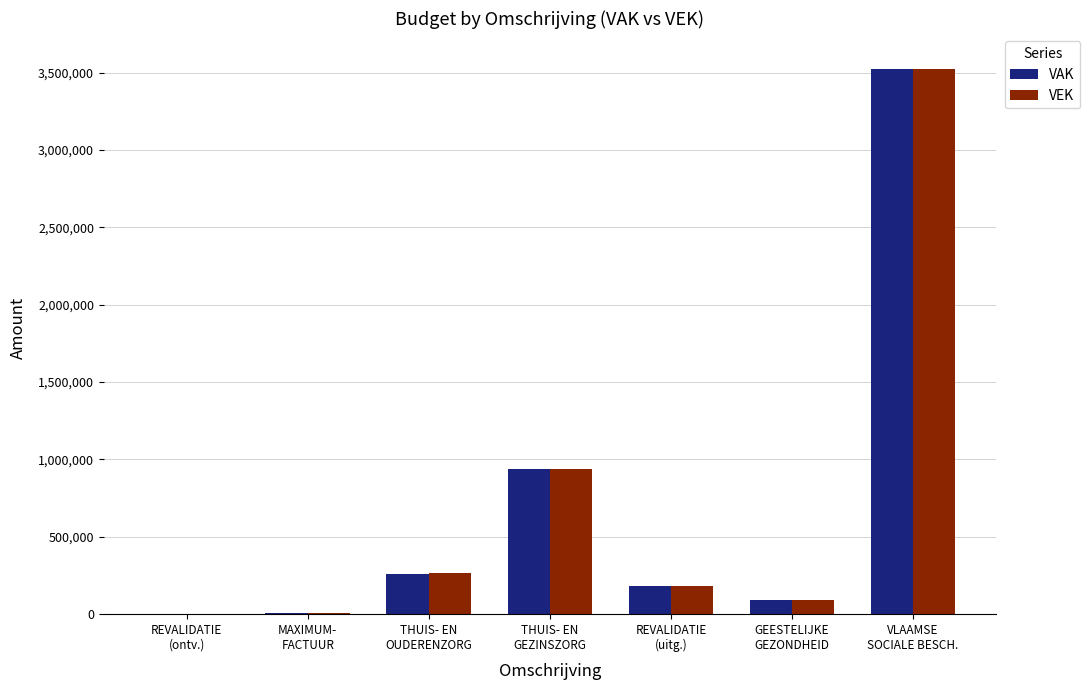

Which series has the widest spread of values?

VEK